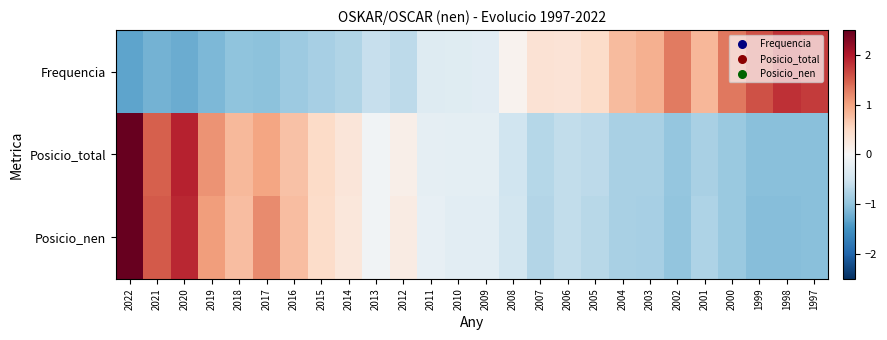

What is the difference between the highest and lowest values at 2013?

0.5